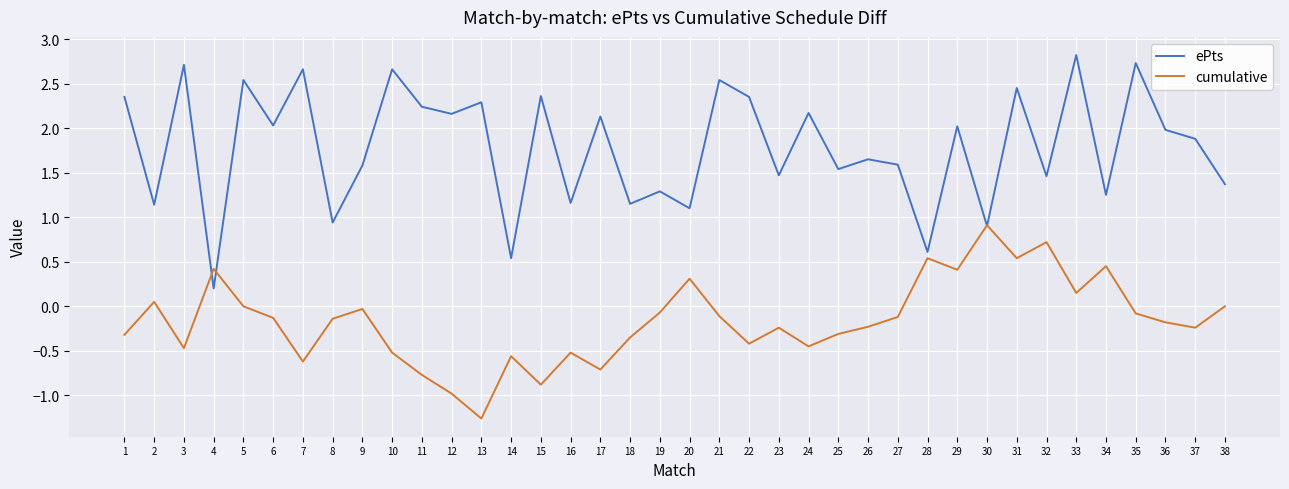

What is the difference between the maximum and minimum values in the ePts series?

2.6